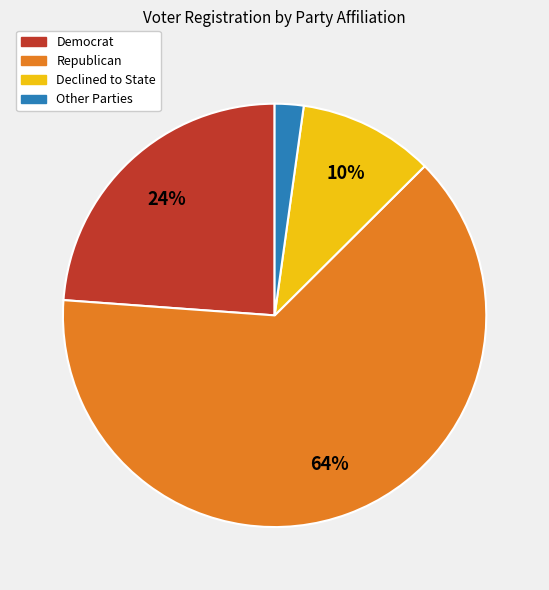

To the nearest percent, what is the average slice percentage?

25%